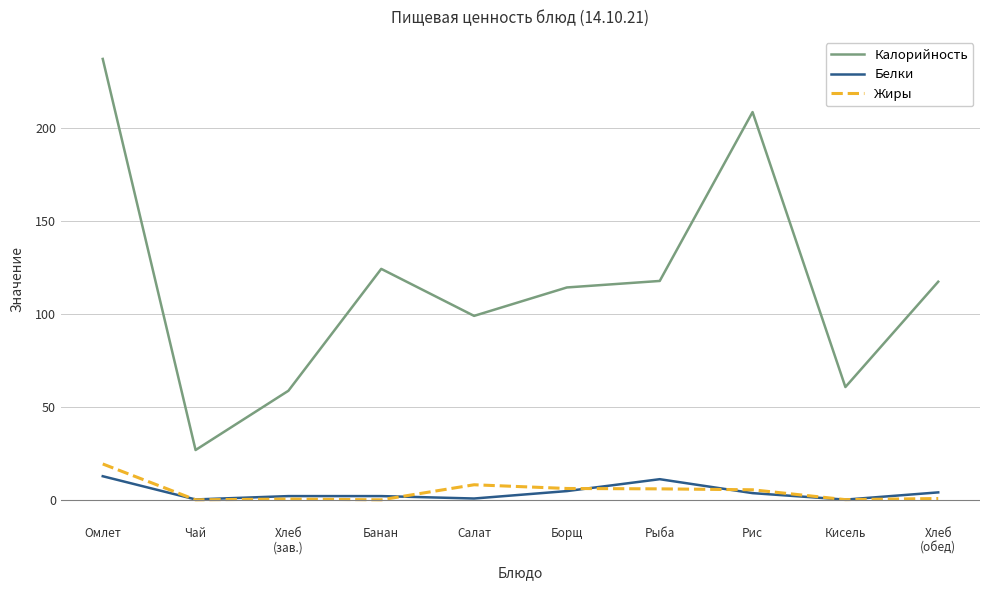

In Калорийность, how many points are higher than both neighbors (excluding endpoints)?

2